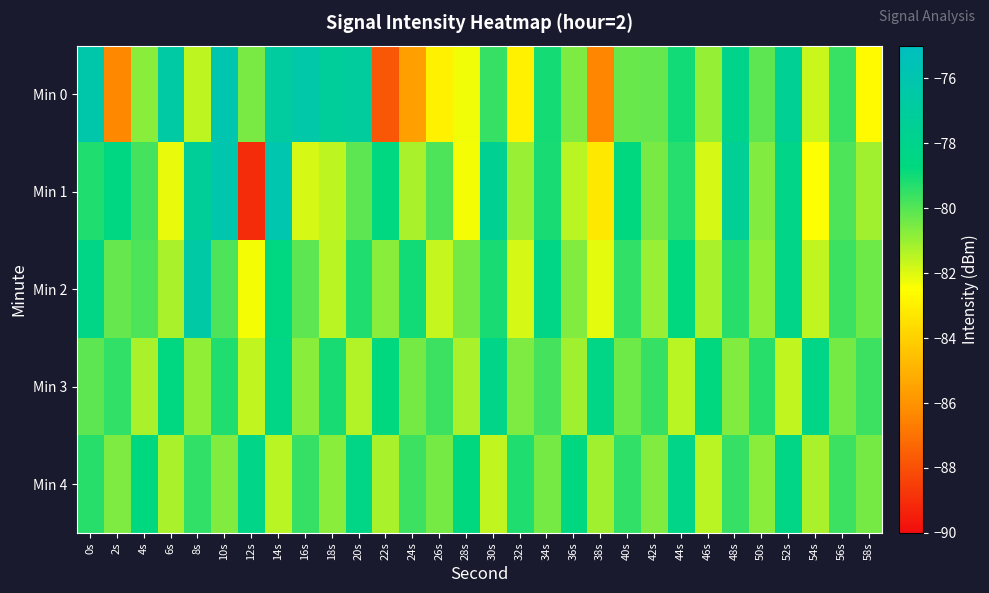

Reading left to right, list all the values displayed in this chart.

Min 0: 0s=-76.3	2s=-86.3	4s=-80.8	6s=-76.7	8s=-81.6	10s=-76.0	12s=-80.6	14s=-76.9	16s=-76.3	18s=-77.2	20s=-77.0	22s=-87.8	24s=-85.6	26s=-82.9	28s=-82.3	30s=-79.6	32s=-82.9	34s=-79.1	36s=-80.6	38s=-86.4	40s=-80.3	42s=-80.3	44s=-79.0	46s=-81.0	48s=-78.1	50s=-80.2	52s=-77.5	54s=-81.7	56s=-79.6	58s=-82.6
Min 1: 0s=-79.3	2s=-78.5	4s=-79.8	6s=-82.2	8s=-77.2	10s=-76.1	12s=-89.0	14s=-75.9	16s=-81.9	18s=-81.6	20s=-80.1	22s=-78.7	24s=-81.2	26s=-79.9	28s=-82.3	30s=-77.7	32s=-81.0	34s=-79.1	36s=-81.5	38s=-83.2	40s=-78.8	42s=-80.5	44s=-79.3	46s=-81.9	48s=-77.4	50s=-80.7	52s=-78.2	54s=-82.5	56s=-79.9	58s=-81.1
Min 2: 0s=-78.5	2s=-80.2	4s=-79.9	6s=-81.2	8s=-76.5	10s=-79.9	12s=-82.3	14s=-78.7	16s=-80.1	18s=-81.5	20s=-79.2	22s=-80.8	24s=-79.0	26s=-81.7	28s=-80.5	30s=-79.1	32s=-81.9	34s=-78.3	36s=-80.7	38s=-82.1	40s=-79.5	42s=-81.0	44s=-78.8	46s=-81.2	48s=-79.3	50s=-80.9	52s=-78.2	54s=-81.6	56s=-79.7	58s=-80.3
Min 3: 0s=-80.1	2s=-79.5	4s=-81.2	6s=-78.7	8s=-80.9	10s=-79.2	12s=-81.6	14s=-78.5	16s=-80.8	18s=-79.1	20s=-81.3	22s=-78.8	24s=-80.5	26s=-79.7	28s=-81.2	30s=-78.2	32s=-80.6	34s=-79.8	36s=-81.1	38s=-78.5	40s=-80.3	42s=-79.6	44s=-81.5	46s=-78.8	48s=-80.7	50s=-79.3	52s=-81.6	54s=-78.2	56s=-80.5	58s=-79.7
Min 4: 0s=-79.3	2s=-80.6	4s=-78.8	6s=-81.2	8s=-79.5	10s=-80.7	12s=-78.2	14s=-81.5	16s=-79.6	18s=-80.8	20s=-78.5	22s=-81.2	24s=-79.7	26s=-80.5	28s=-78.8	30s=-81.6	32s=-79.2	34s=-80.5	36s=-78.7	38s=-81.1	40s=-79.5	42s=-80.7	44s=-78.2	46s=-81.5	48s=-79.6	50s=-80.8	52s=-78.3	54s=-81.2	56s=-79.7	58s=-80.5